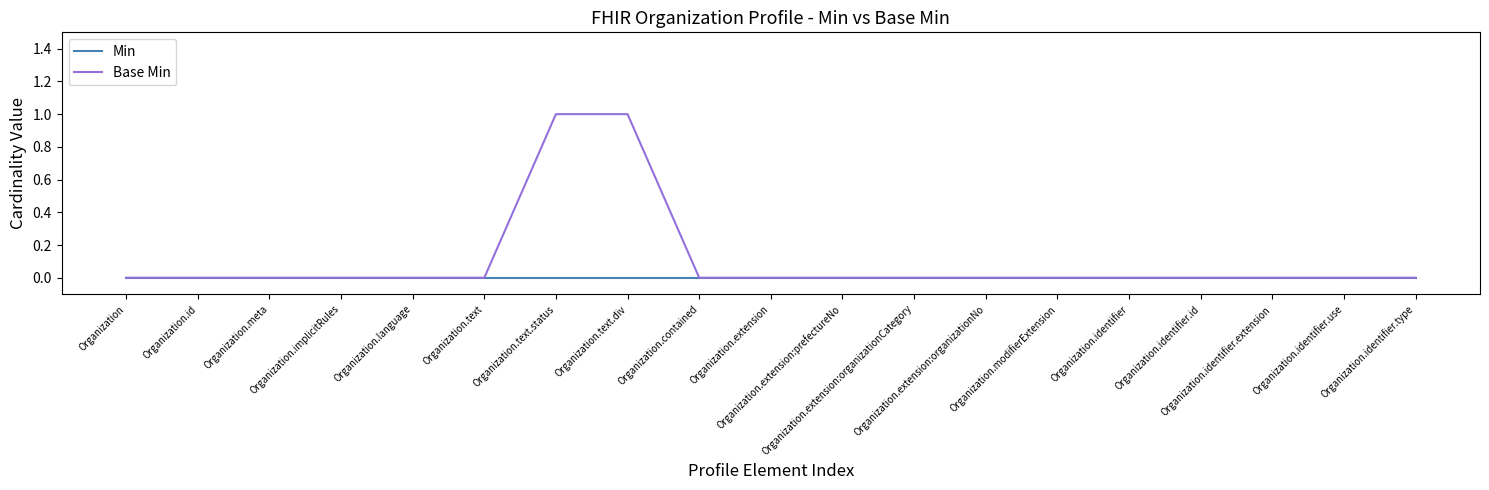

Rank the series by their maximum value, from lowest to highest.

Min, Base Min